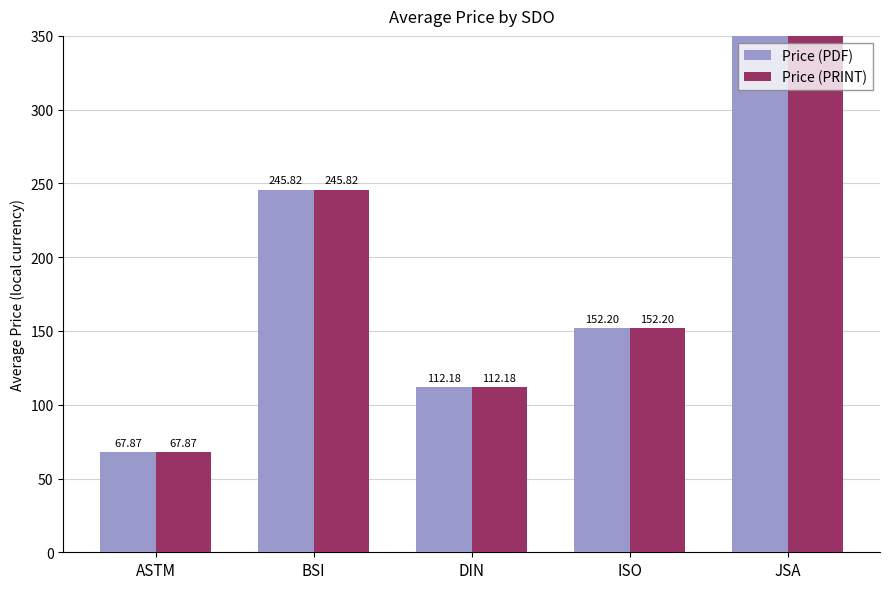

What position from the left is DIN?

3